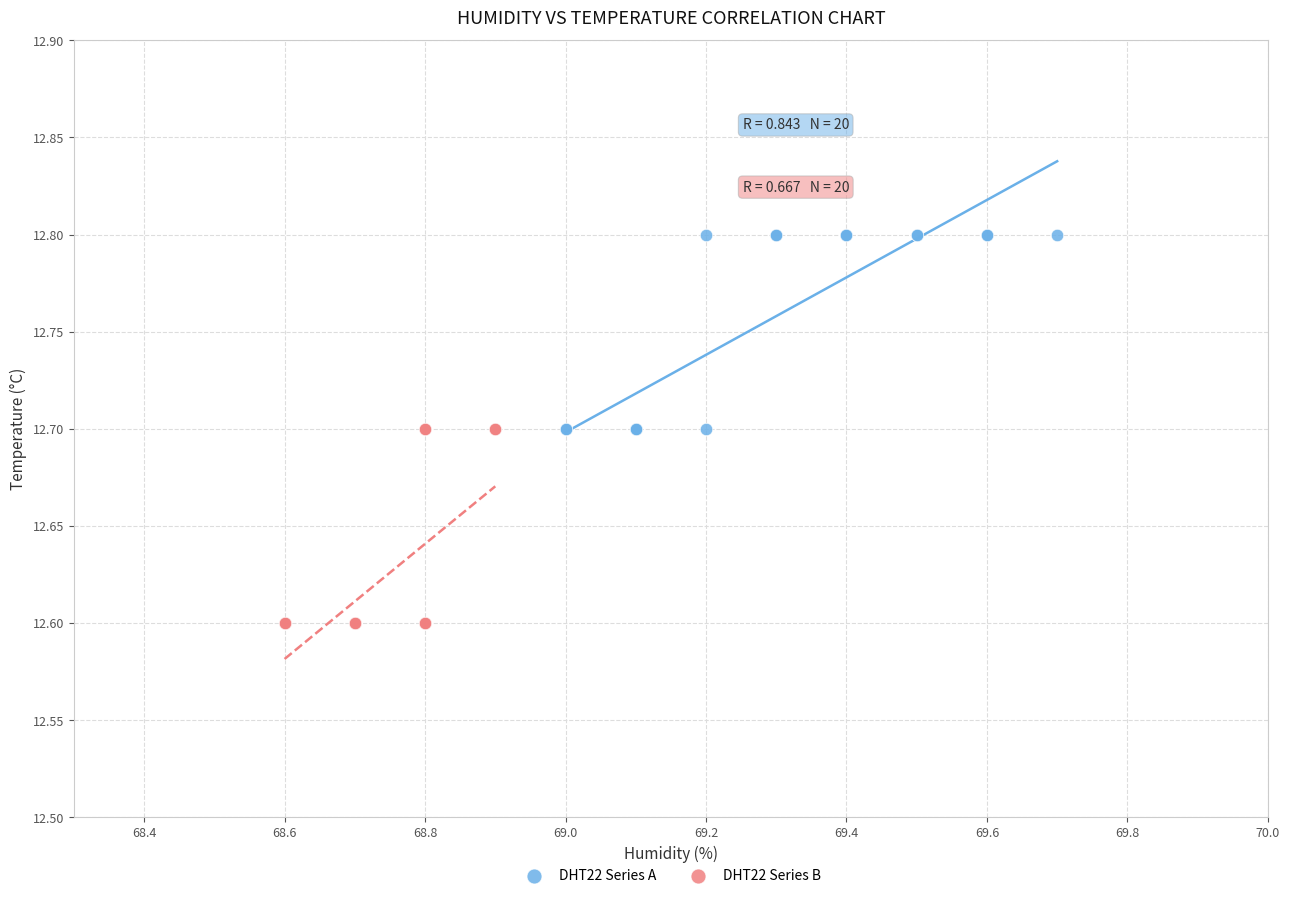

Which series contains the lowest Y value?

DHT22 Series B